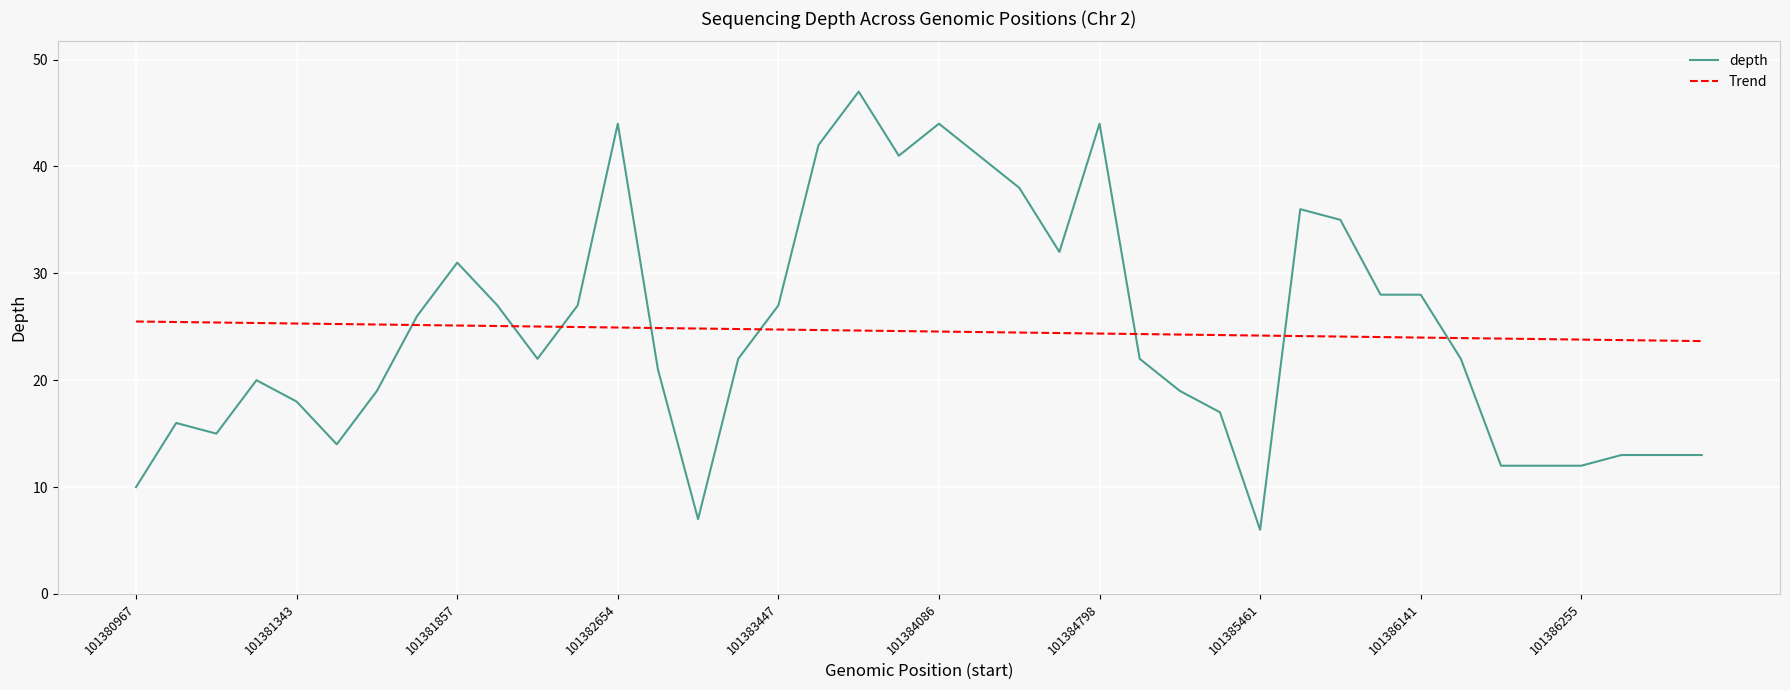

What is the minimum value shown in the chart?

6.0